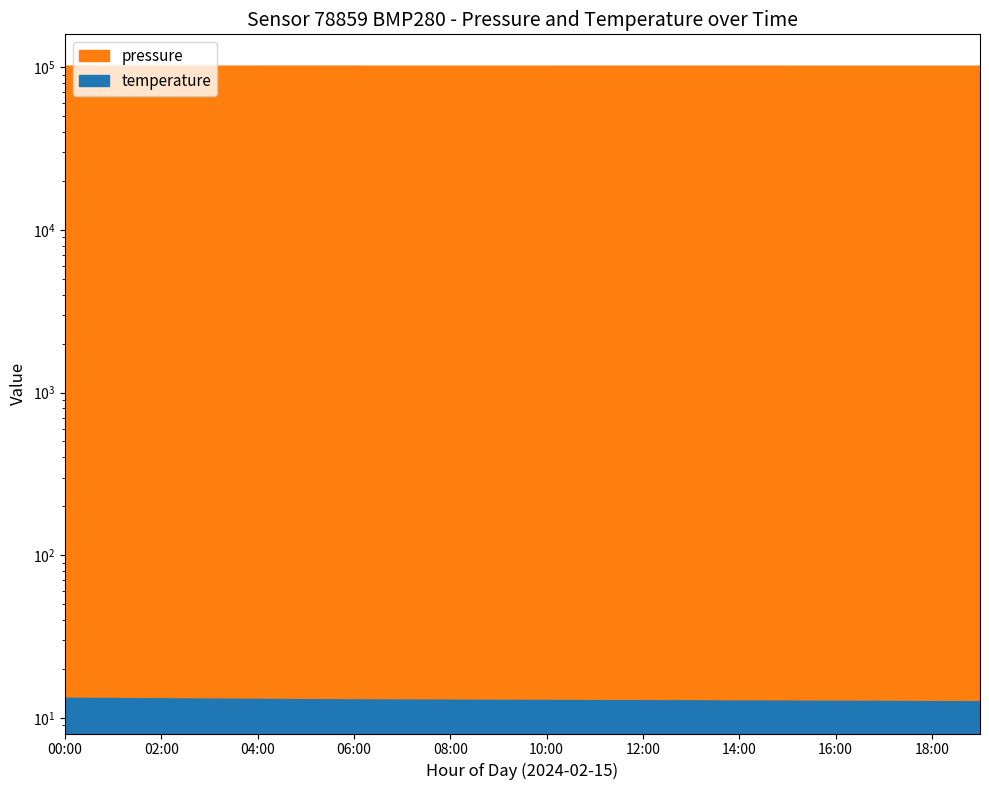

At which label is pressure closest to 101337?

04:00